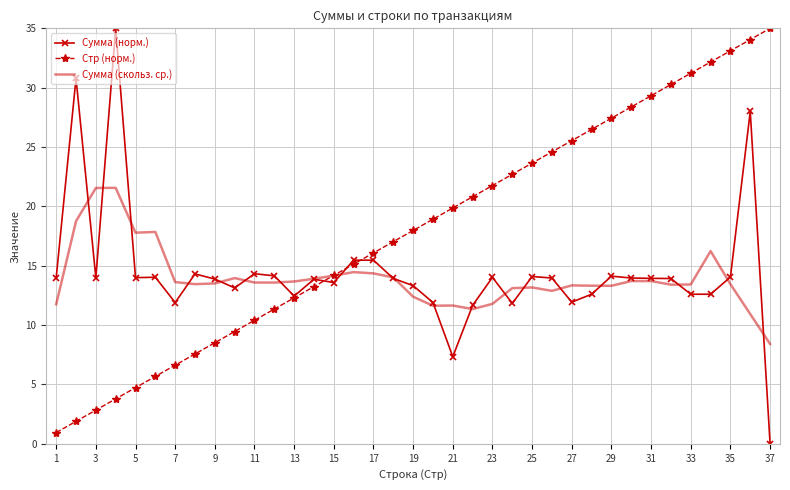

What is the maximum value for Сумма (скольз. ср.)?

21.6